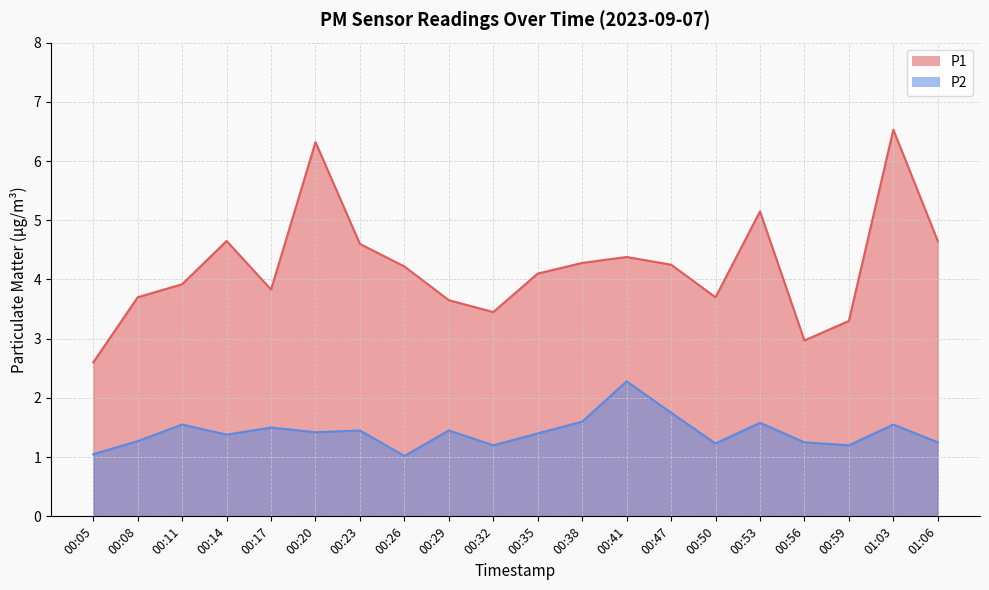

What is the smallest value displayed?

1.0